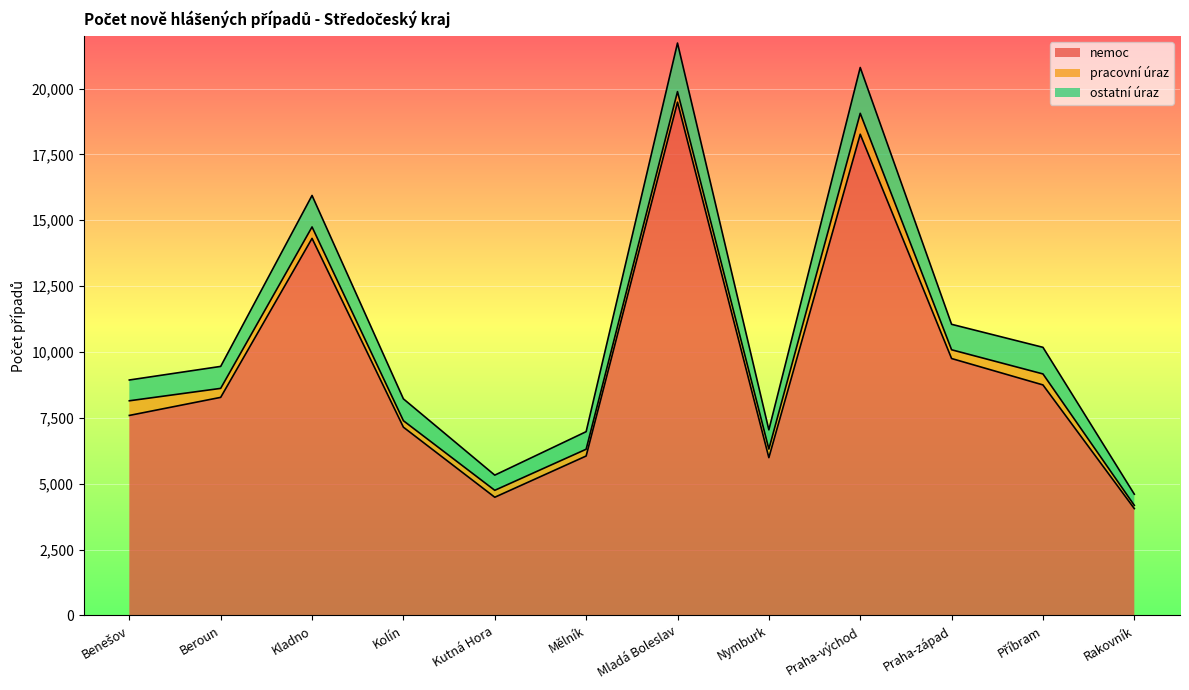

What is the label of the 7th point from the right?

Mělník